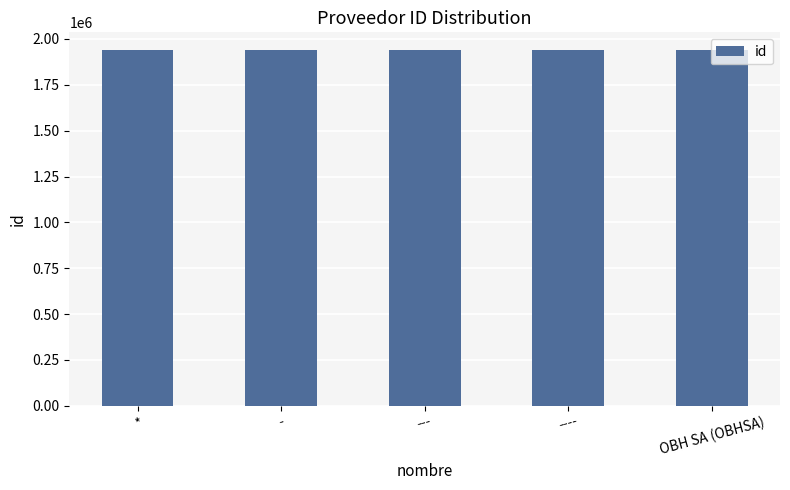

Is it true that the value at --- is 992742?

False